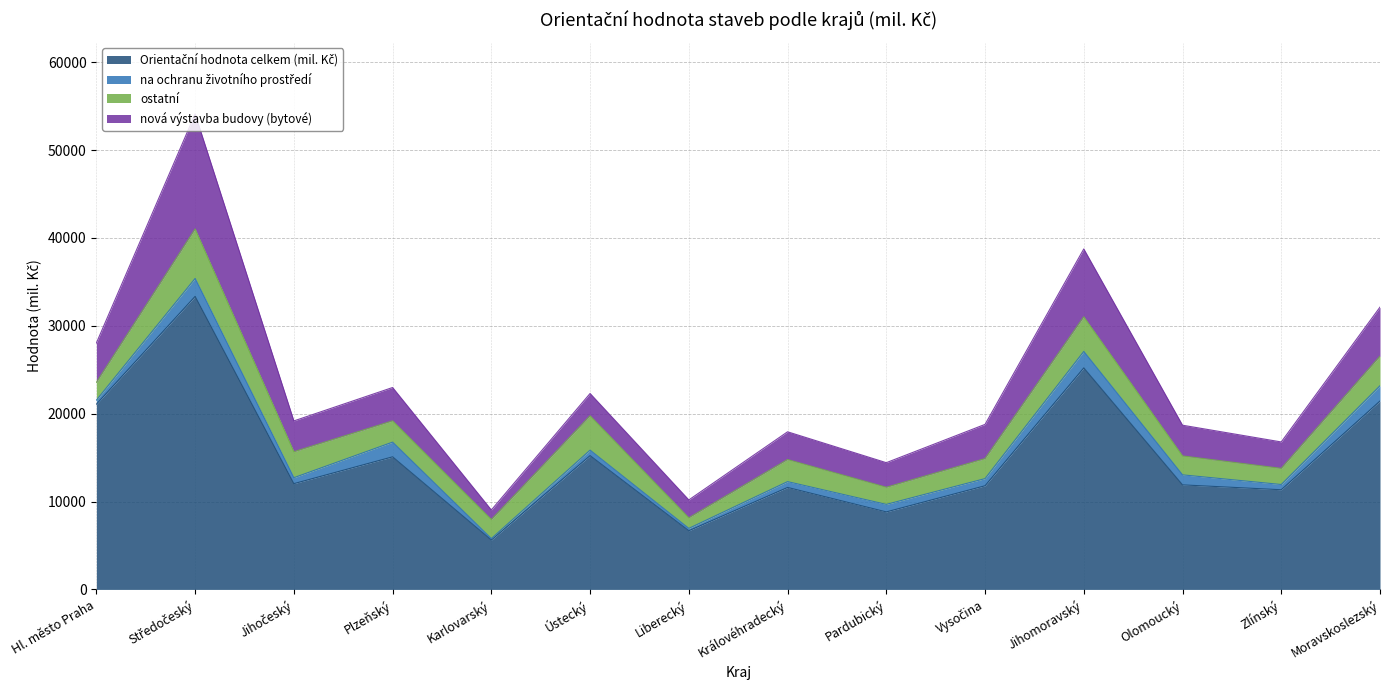

Where is nová výstavba budovy (bytové) nearest to the value 7089?

Jihomoravský